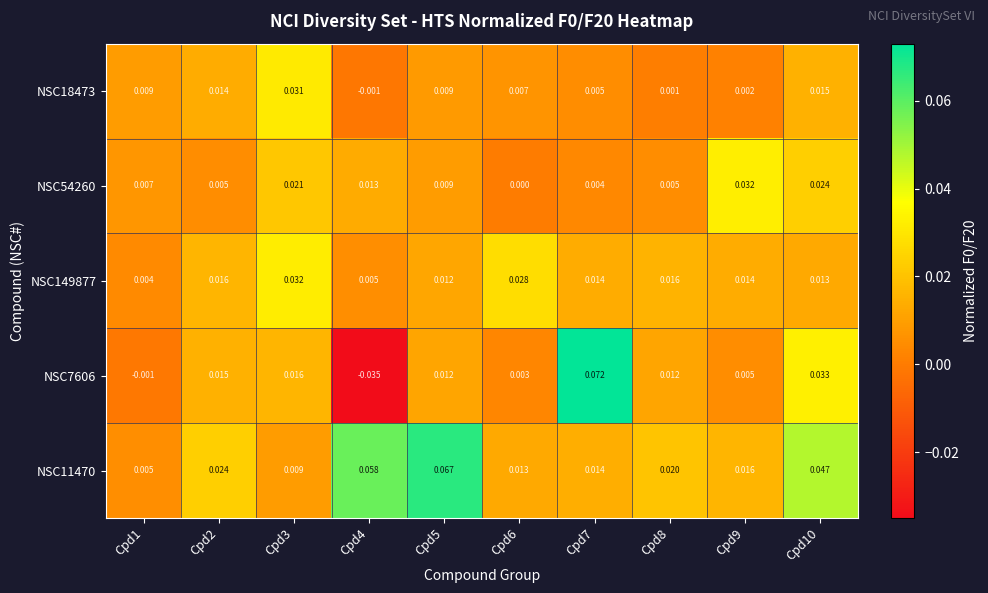

At which category does the chart reach its minimum across all series?

Cpd4